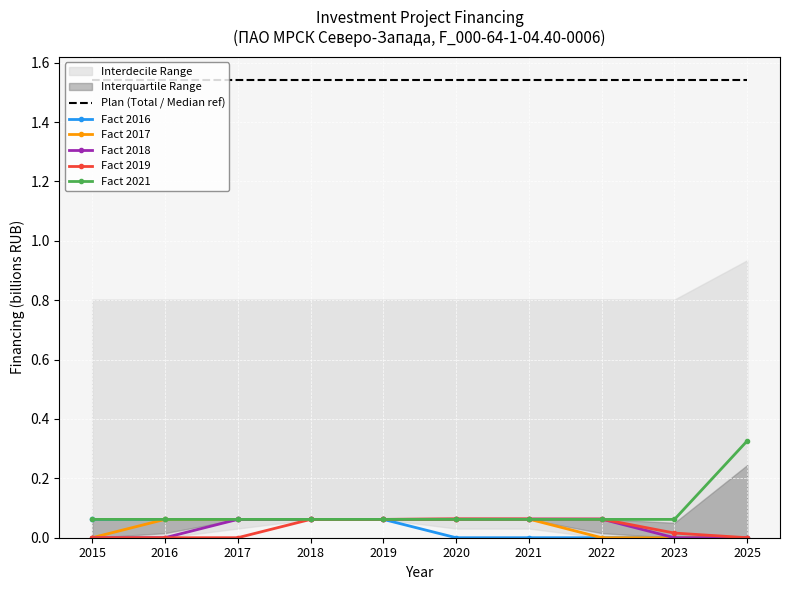

What is the total value across all series at 2021?

1.8